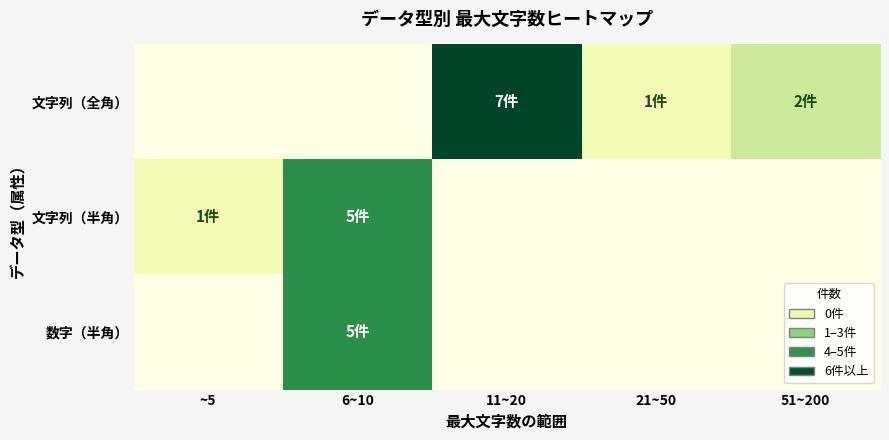

What is the greatest value displayed?

7